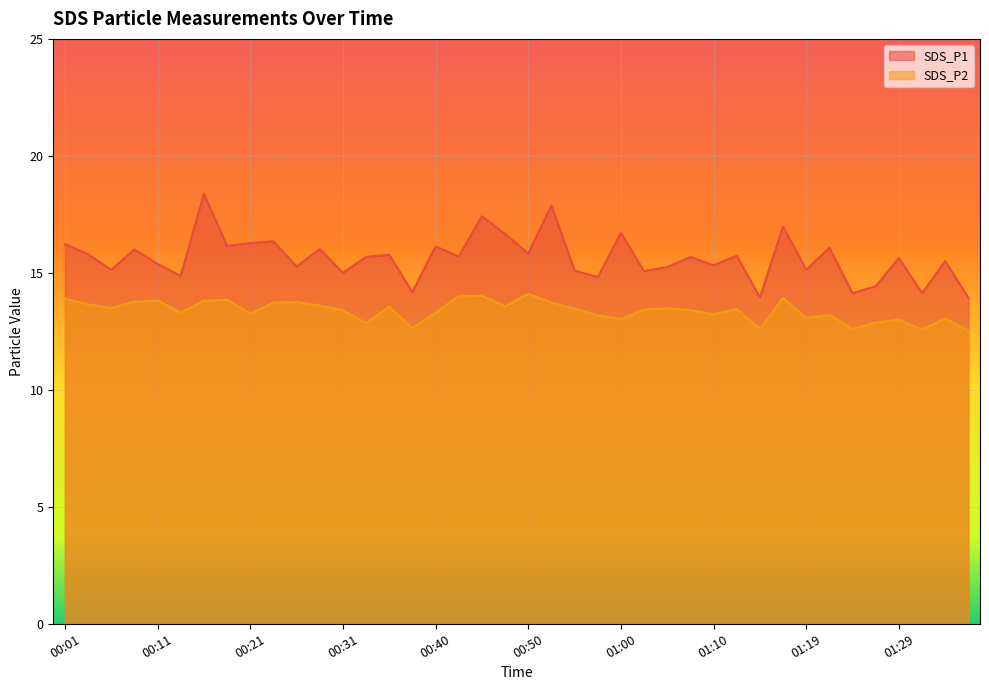

What is the minimum value shown in the chart?

12.5